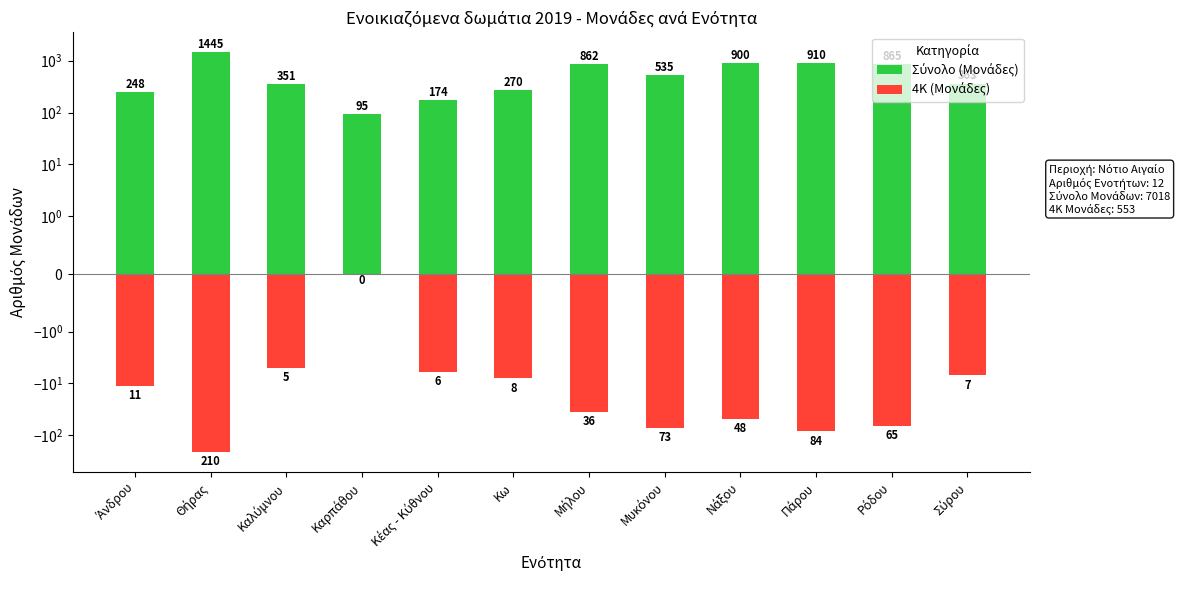

What is the sum of the Σύνολο (Μονάδες) values at Άνδρου and Πάρου?

1158